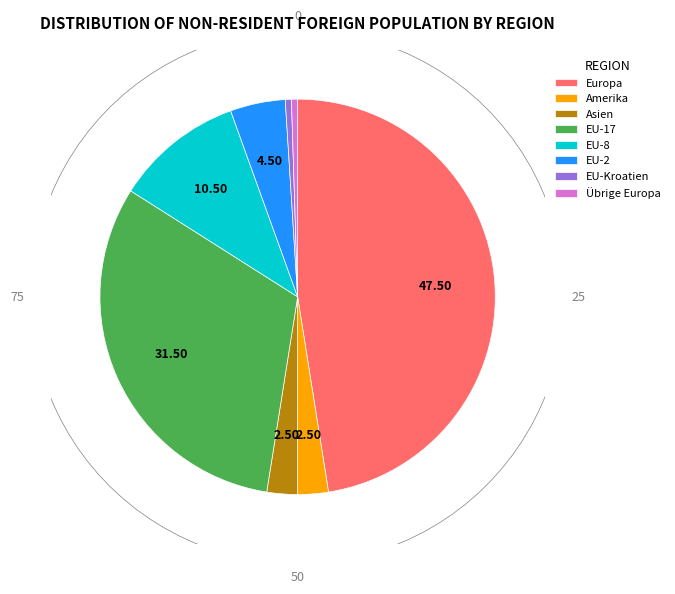

Which slice is the largest?

Europa